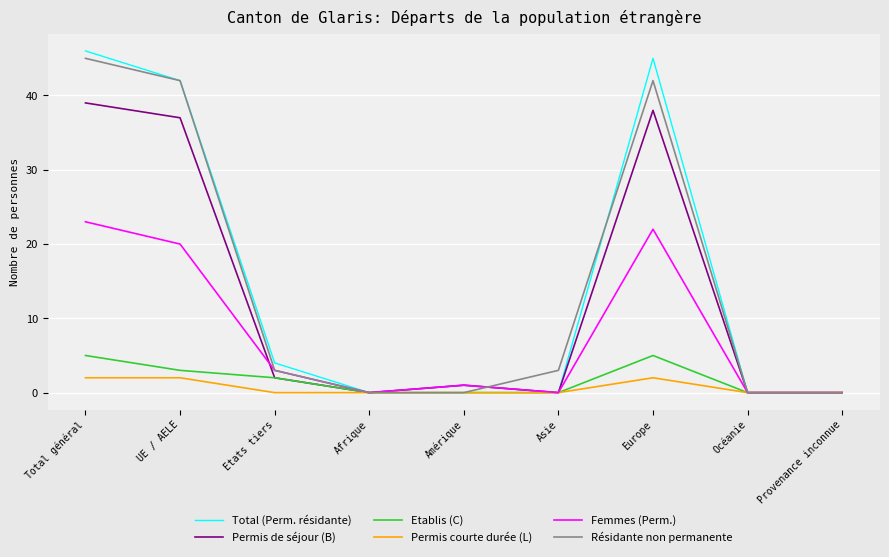

What is the highest value of the Etablis (C) series?

5